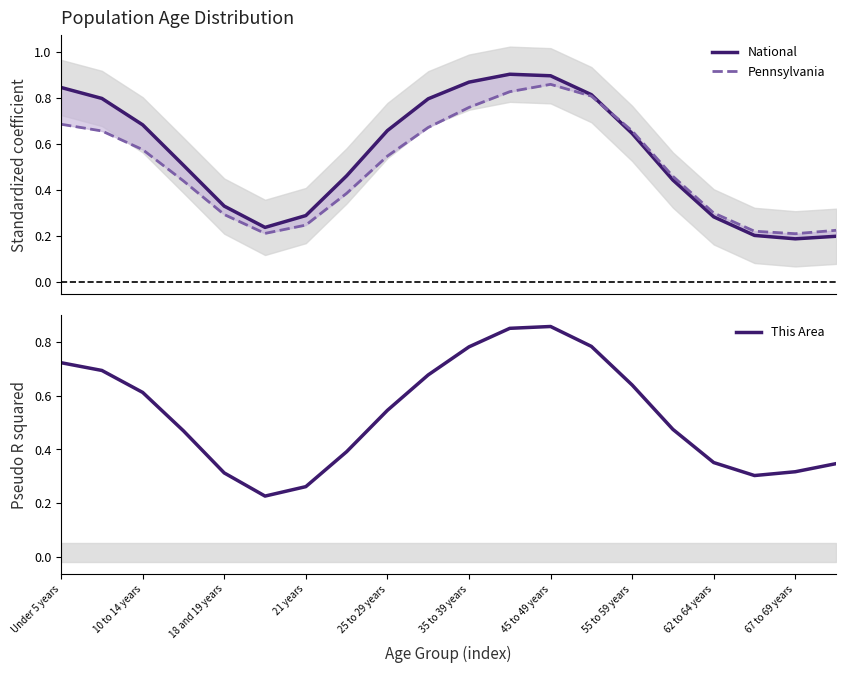

What is the total value across all series at 19?

0.8